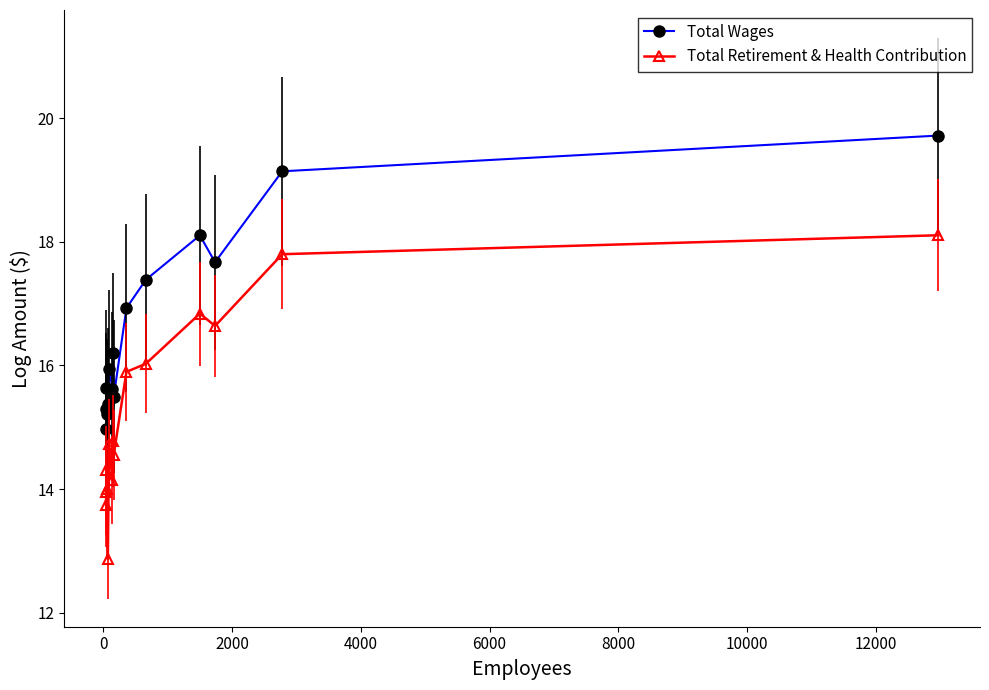

Which series has the widest spread of values?

Total Retirement & Health Contribution